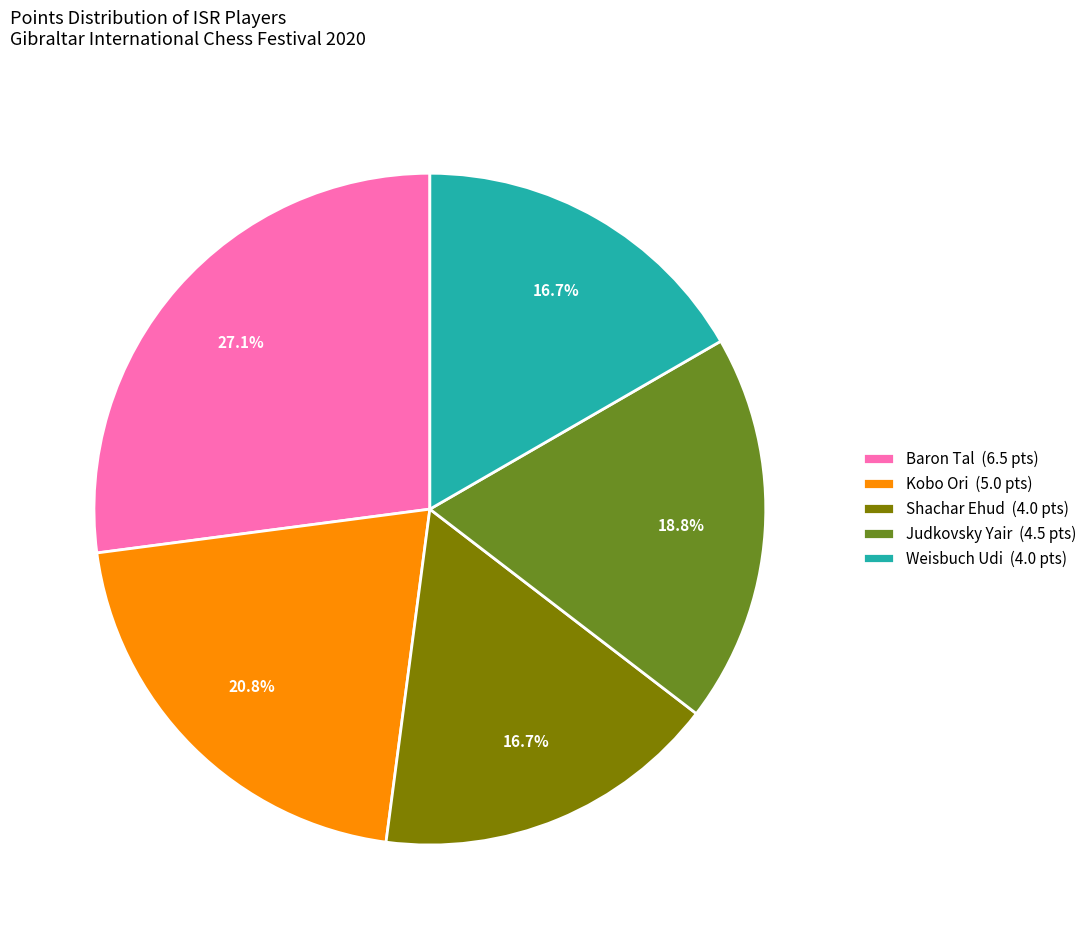

How many slices are in this pie chart?

5